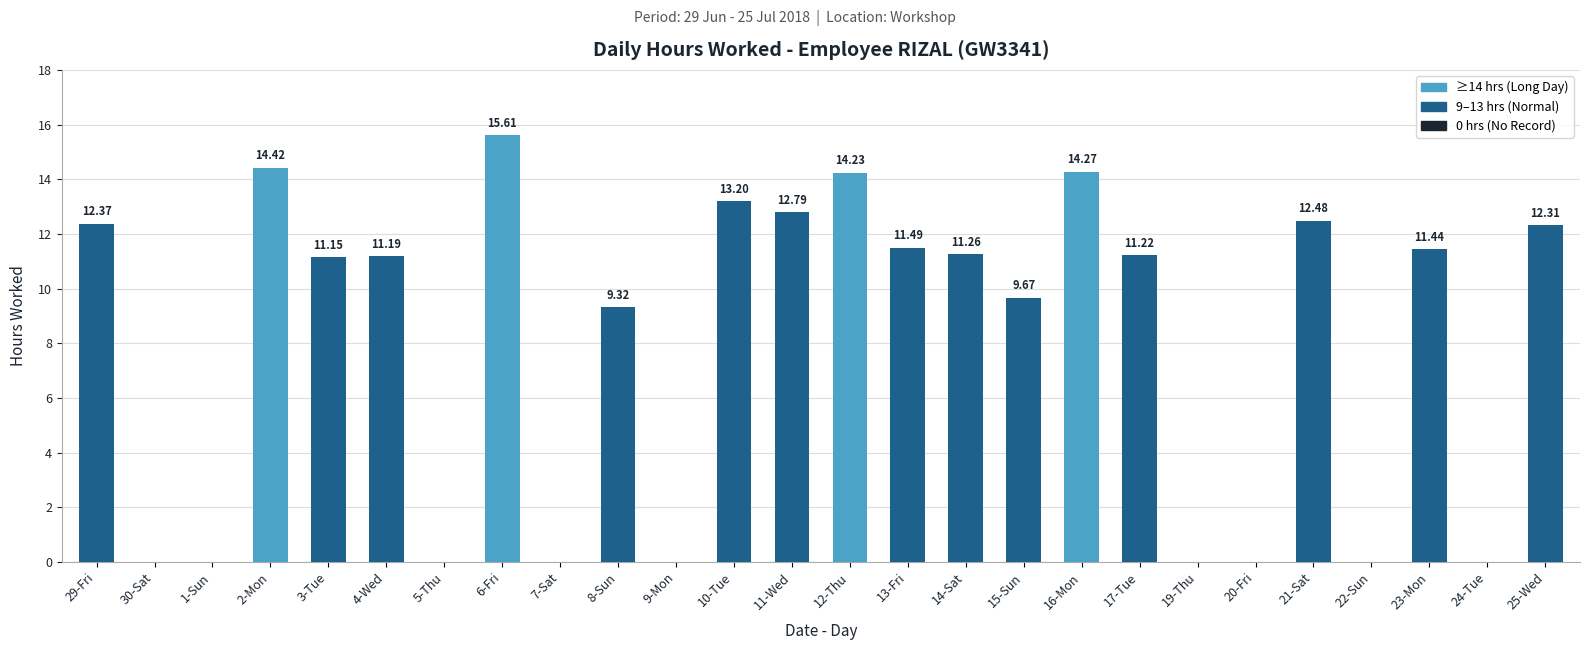

Reading left to right, transcribe all the data shown in this chart.

12.4	0.0	0.0	14.4	11.2	11.2	0.0	15.6	0.0	9.3	0.0	13.2	12.8	14.2	11.5	11.3	9.7	14.3	11.2	0.0	0.0	12.5	0.0	11.4	0.0	12.3